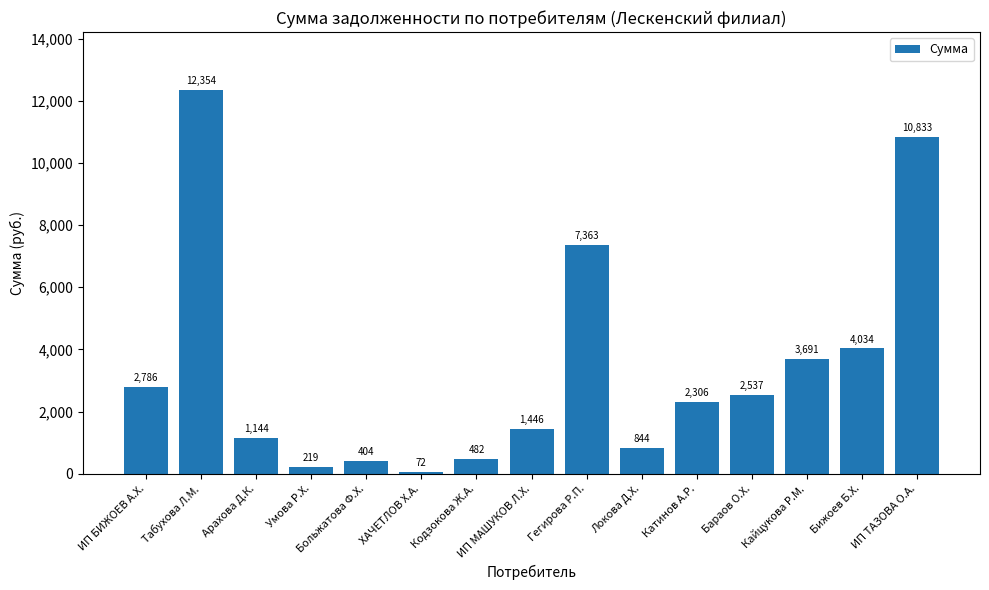

Between Кодзокова Ж.А. and ИП БИЖОЕВ А.Х., which is larger?

ИП БИЖОЕВ А.Х.